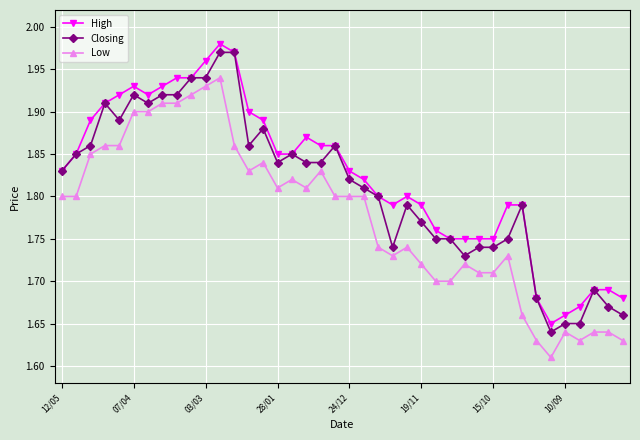

At how many categories does at least one series exceed 1?

40